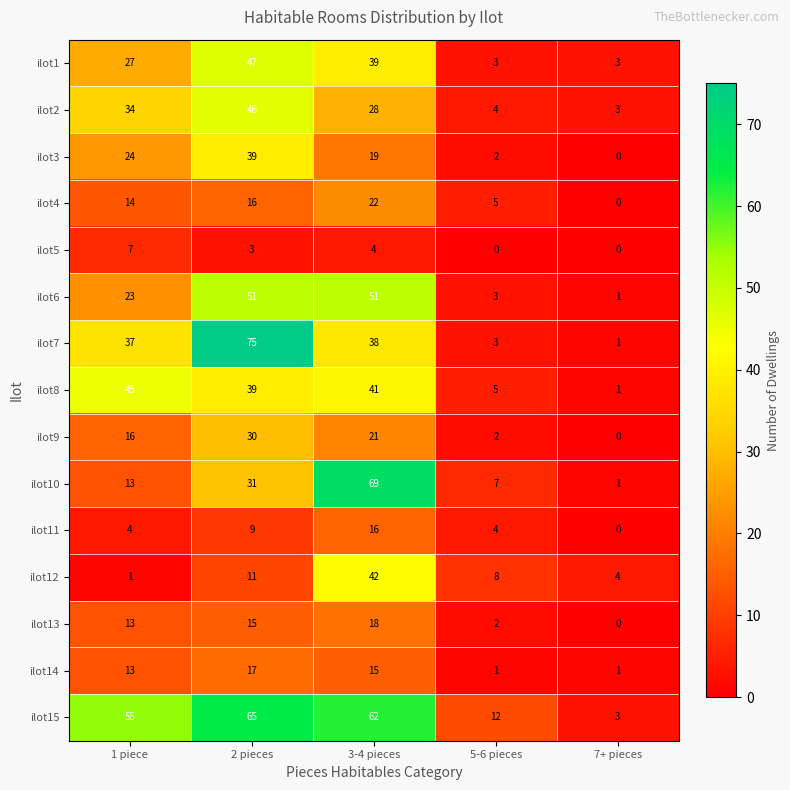

True or false: ilot5 has a value of 3 at 5-6 pieces.

False